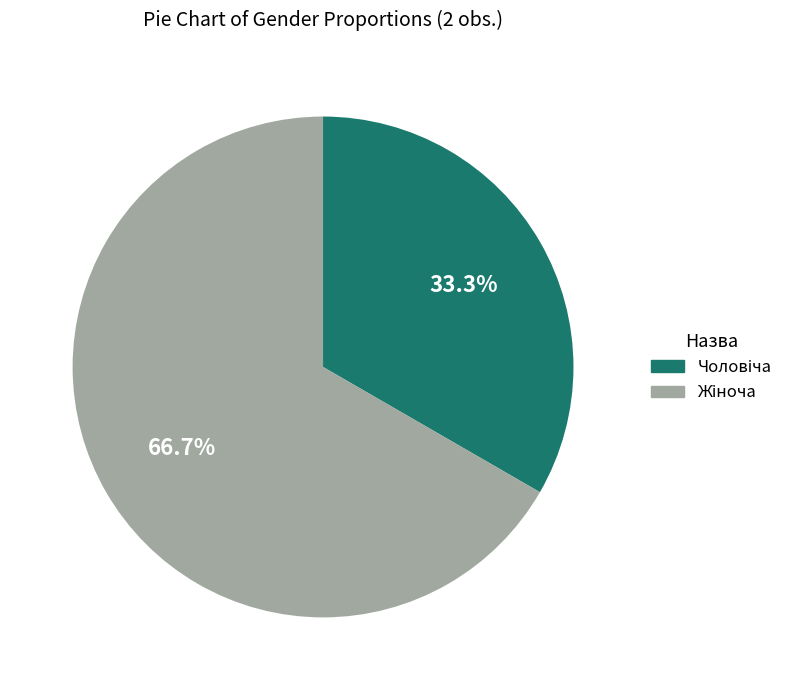

Does any single category account for the majority?

Yes